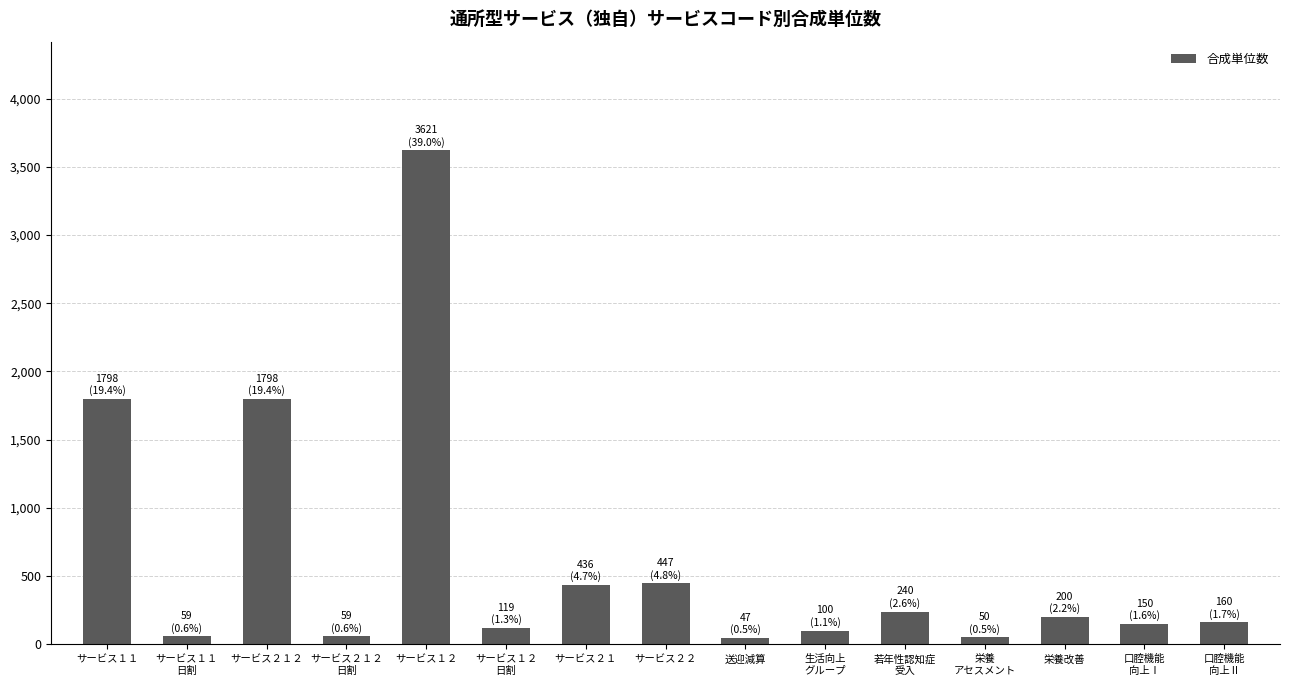

What is the approximate value at 栄養改善?

200